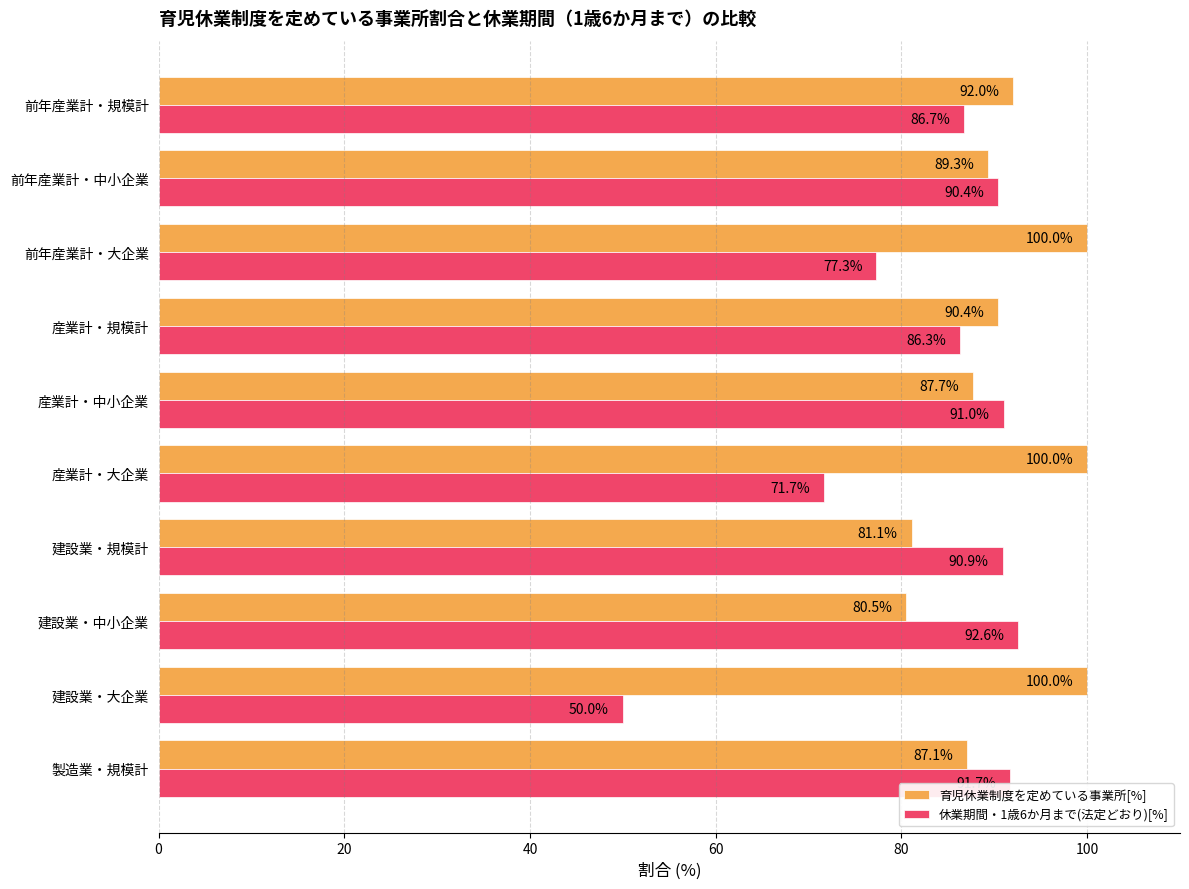

List the series in order of their peak value, highest first.

育児休業制度を定めている事業所[%], 休業期間・1歳6か月まで(法定どおり)[%]